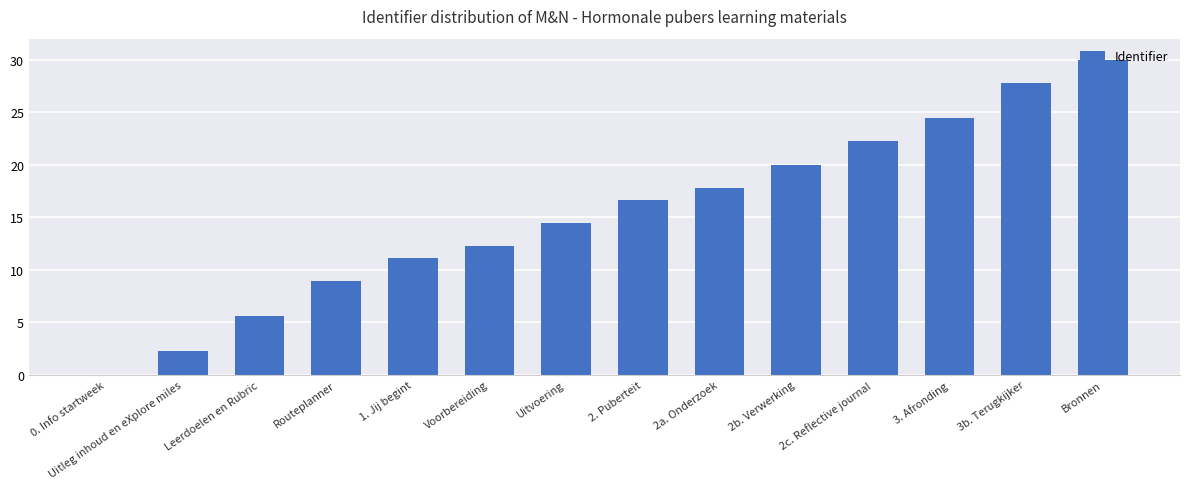

Which category has the highest value across all series?

Bronnen